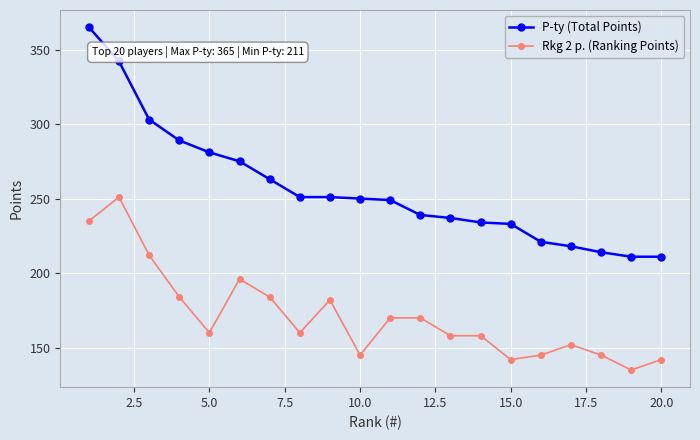

True or false: P-ty (Total Points) and Rkg 2 p. (Ranking Points) intersect in this chart.

False